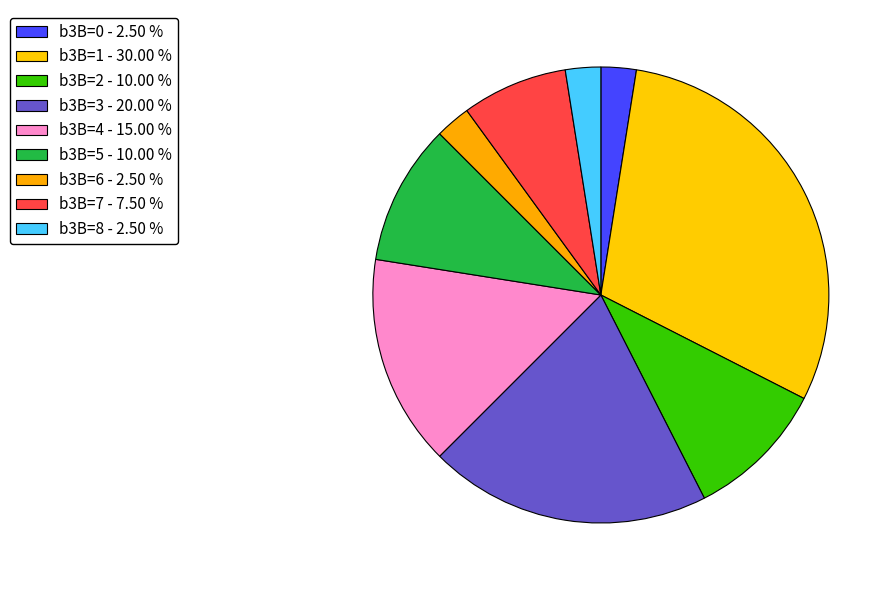

Count the number of slices in the pie.

9